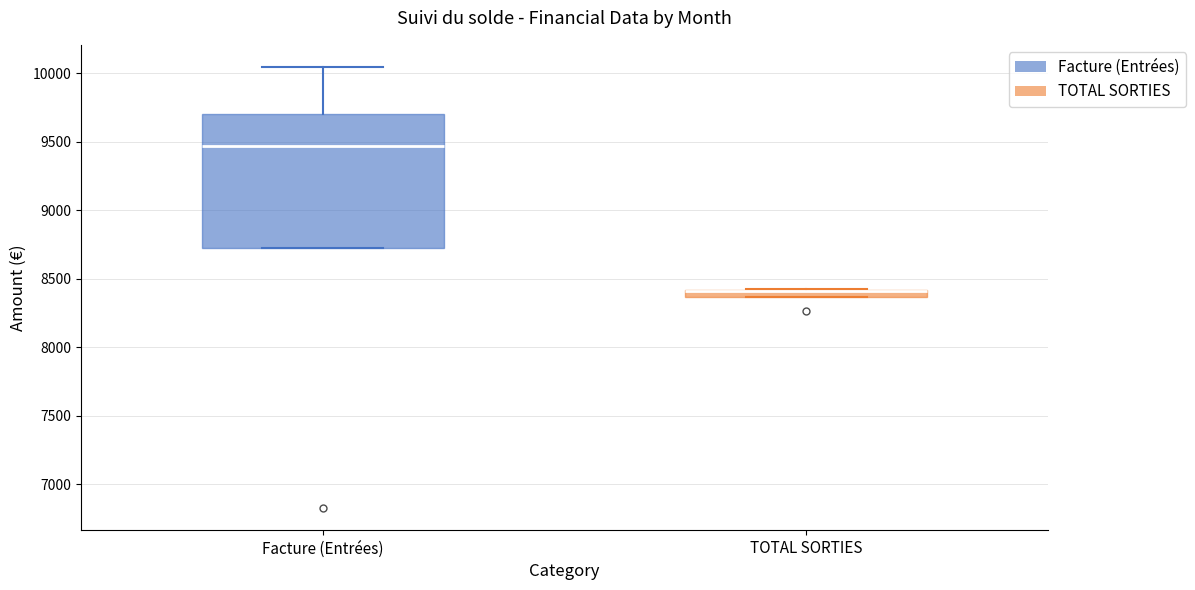

Which box is the tallest, from its lower edge to its upper edge?

Facture (Entrées)